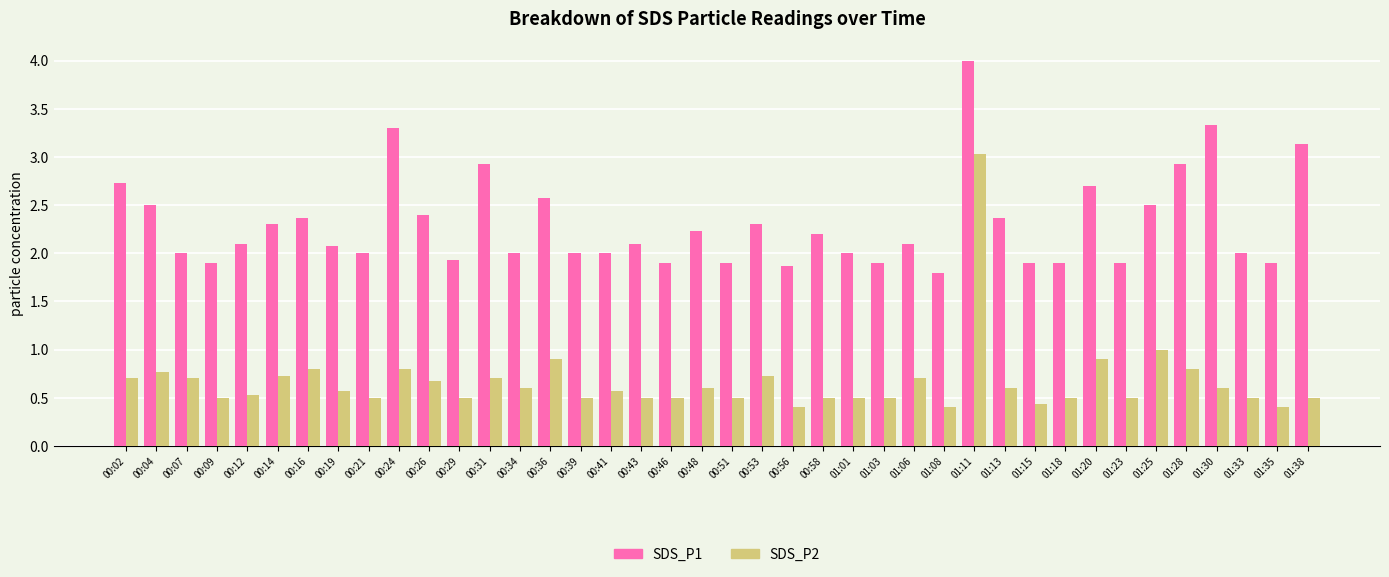

What is the sum of the SDS_P2 values at 01:15 and 00:43?

0.9